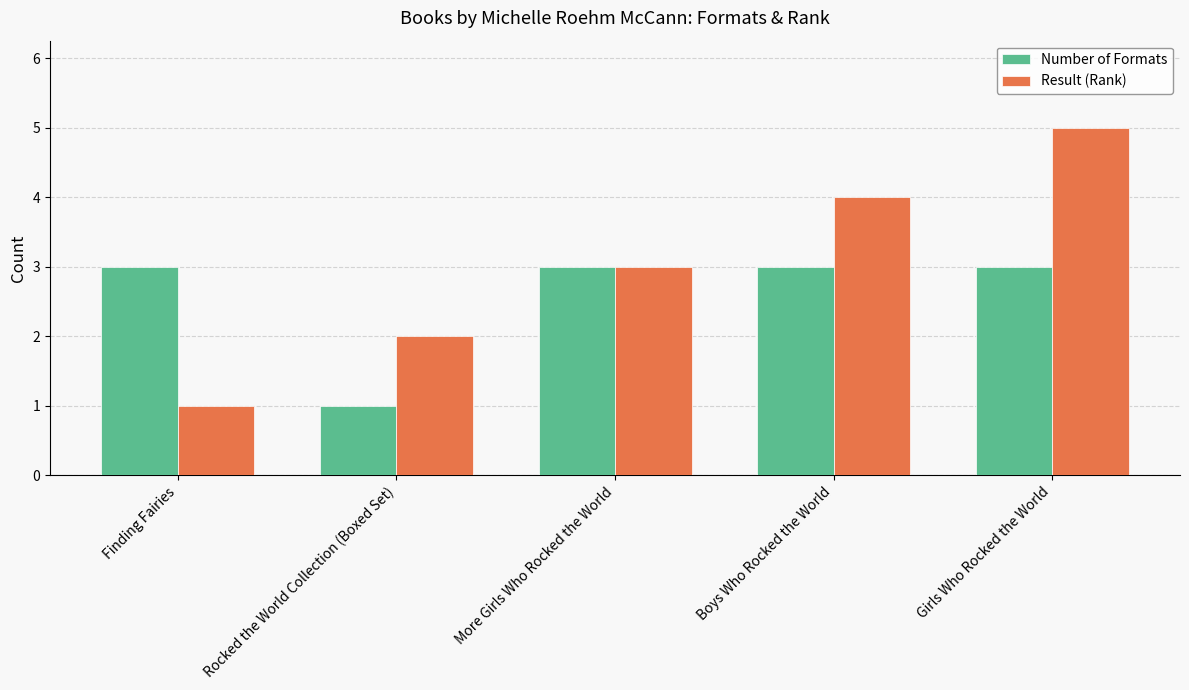

True or false: Number of Formats has a value of 1 at Finding Fairies.

False